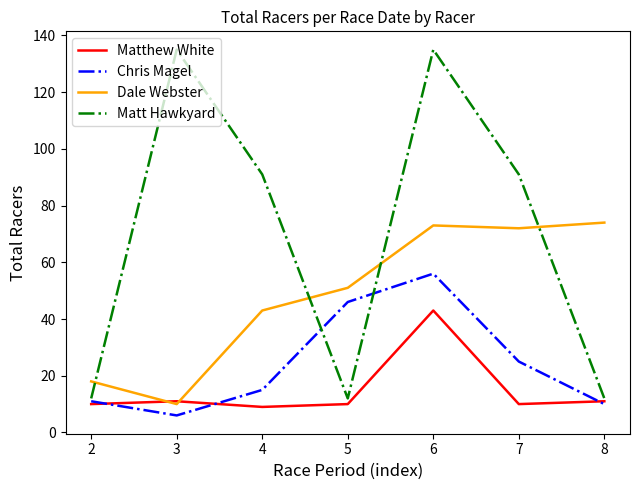

At which label is Chris Magel closest to 31?

7